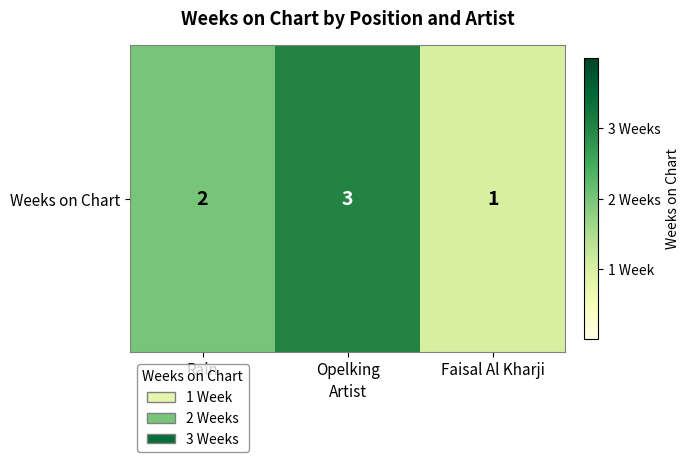

How many data points does each series have?

3